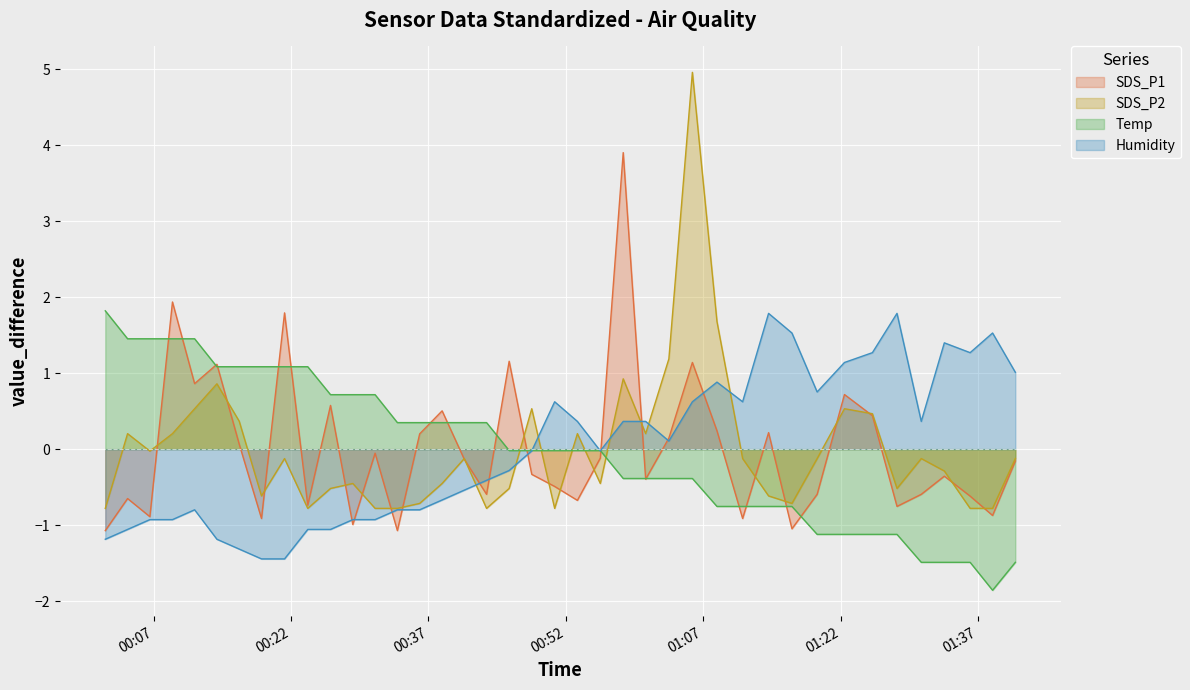

How many negative values does the SDS_P2 series have?

26